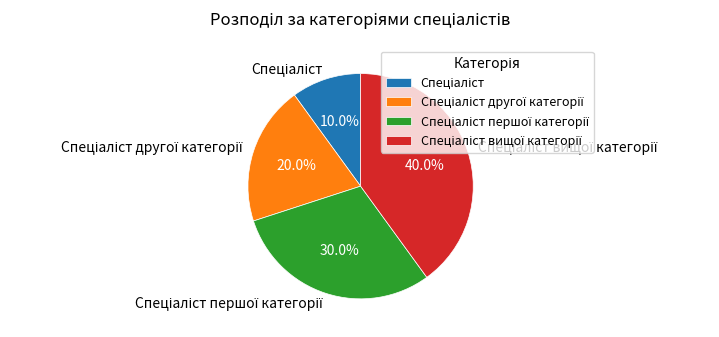

Is there any slice that represents more than half of the pie?

No